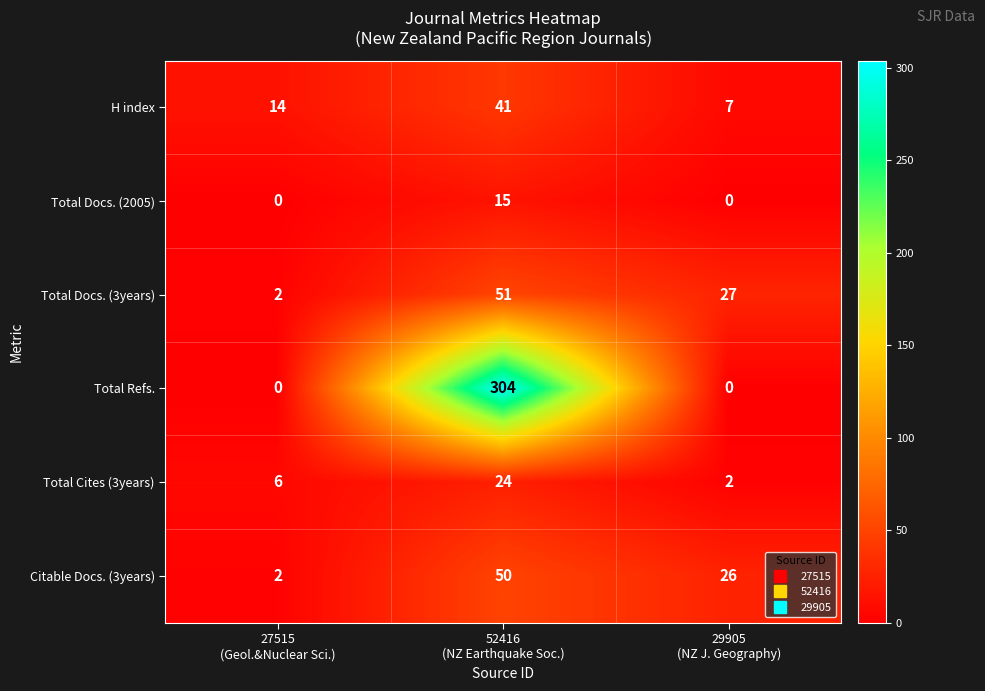

Reading left to right, list all the values displayed in this chart.

H index: 14	41	7
Total Docs. (2005): 0	15	0
Total Docs. (3years): 2	51	27
Total Refs.: 0	304	0
Total Cites (3years): 6	24	2
Citable Docs. (3years): 2	50	26